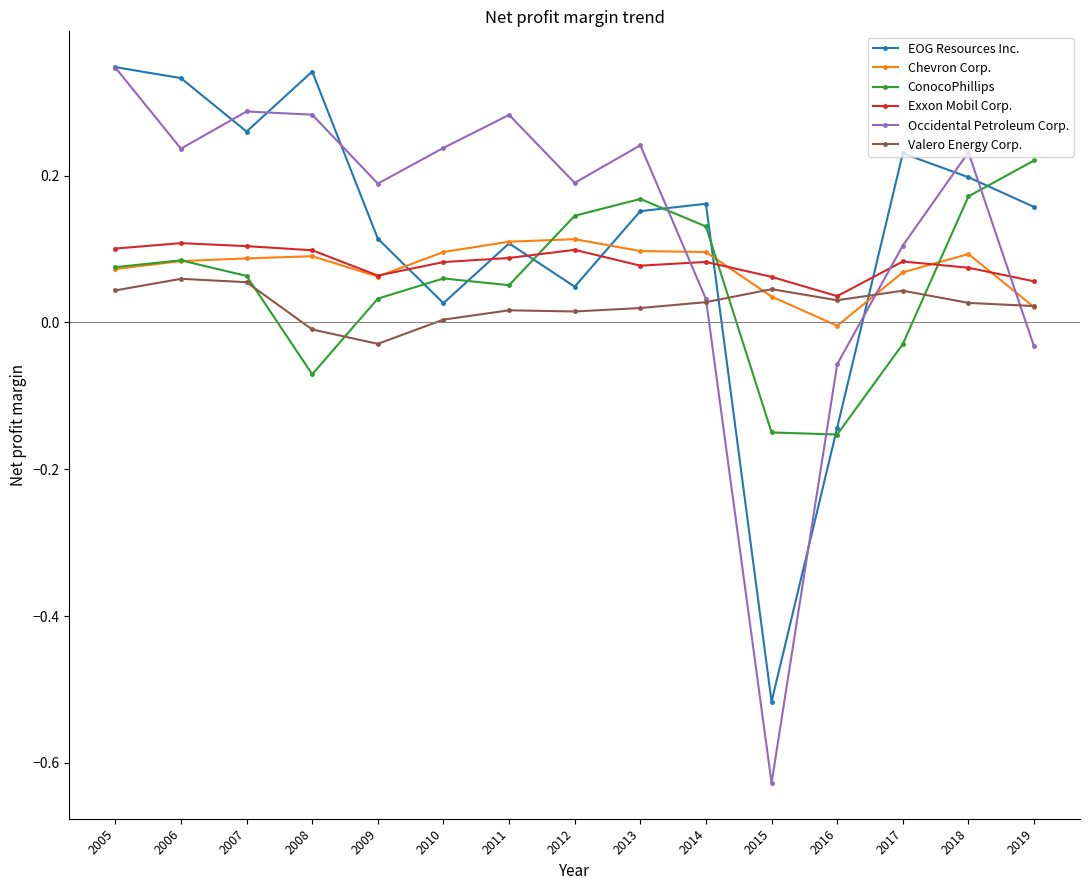

How many data points in Occidental Petroleum Corp. are less than 0?

3